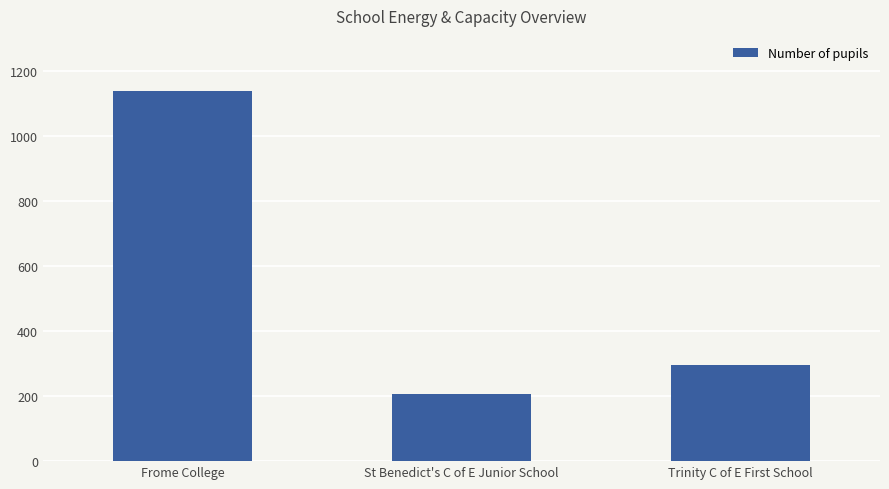

What is the label of the 1st bar from the right?

Trinity C of E First School